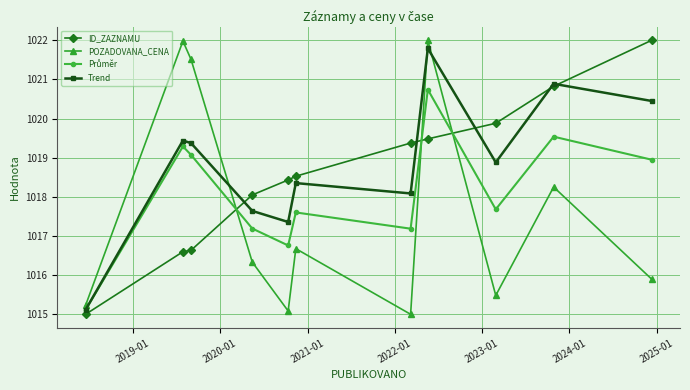

In POZADOVANA_CENA, how many points are higher than both neighbors (excluding endpoints)?

4